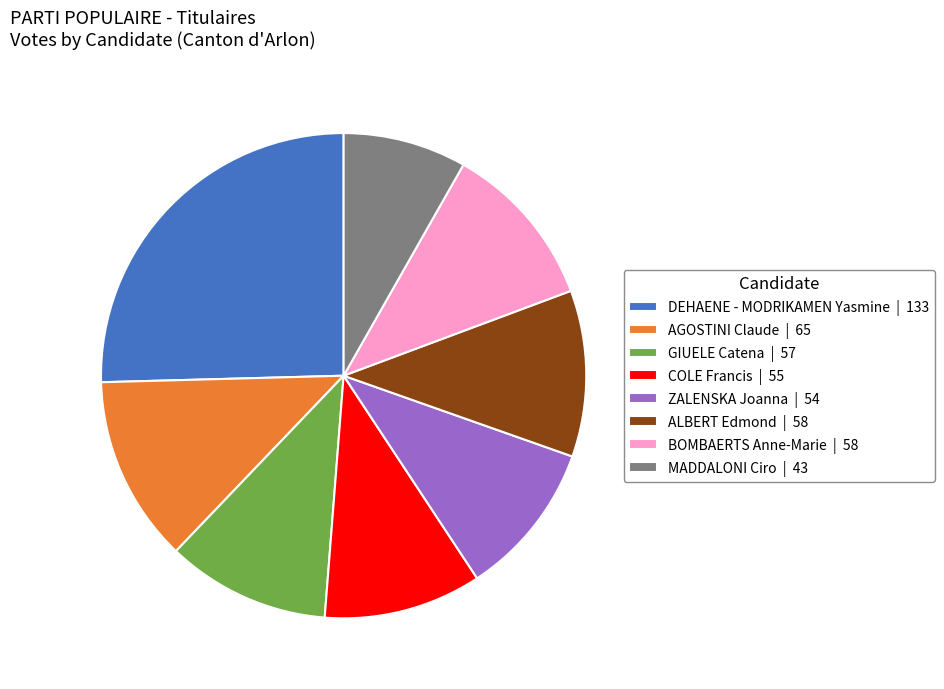

Approximately how many times larger is the value at BOMBAERTS Anne-Marie compared to ZALENSKA Joanna?

1.1